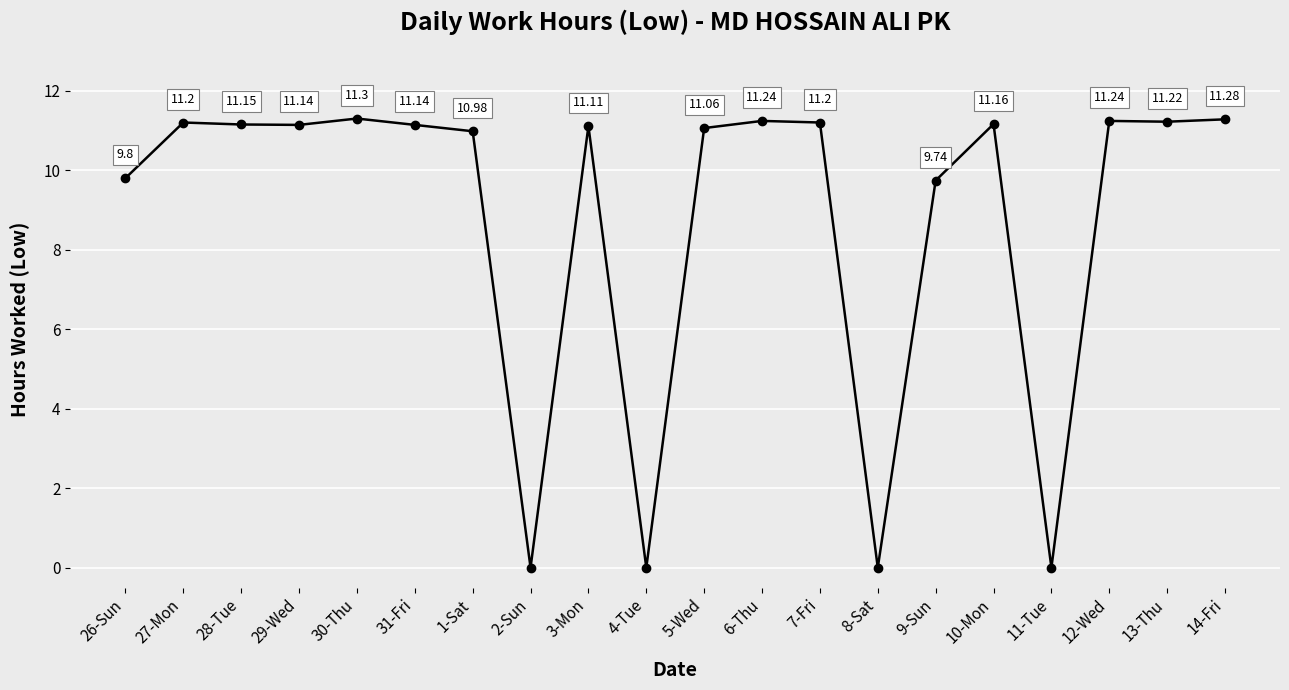

What is the value of the 5th point from the left?

11.3